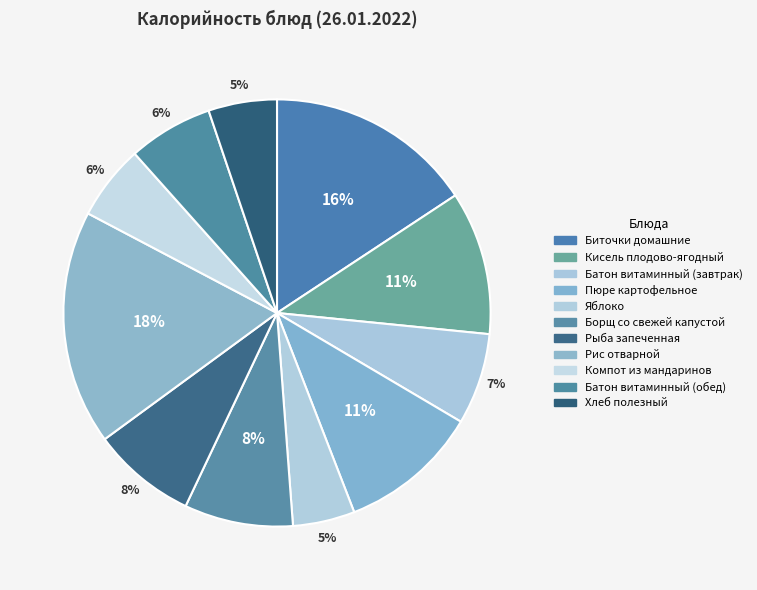

Is there any slice that represents more than half of the pie?

No